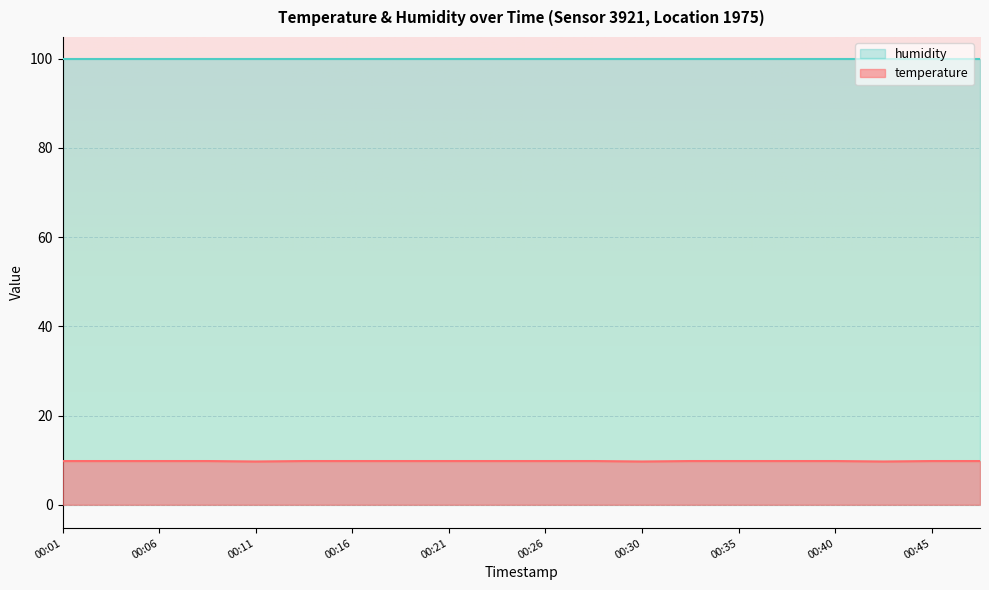

Approximately how many times larger is the value at 00:47 compared to 00:16?

1.0